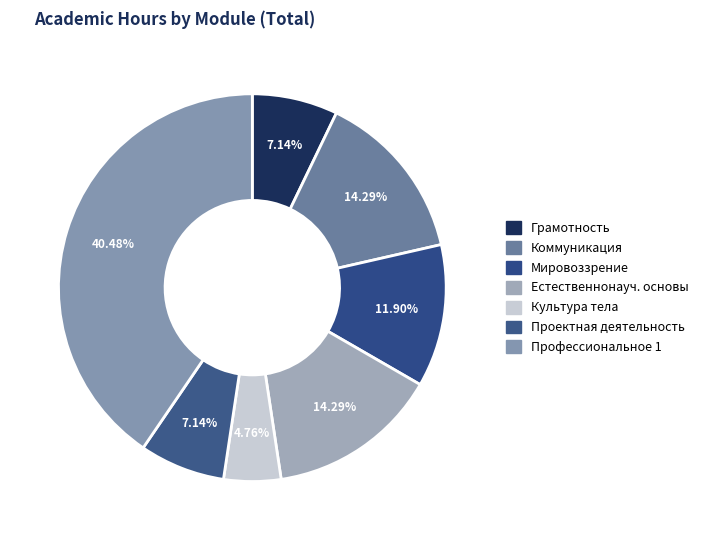

Count the number of slices in the pie.

7